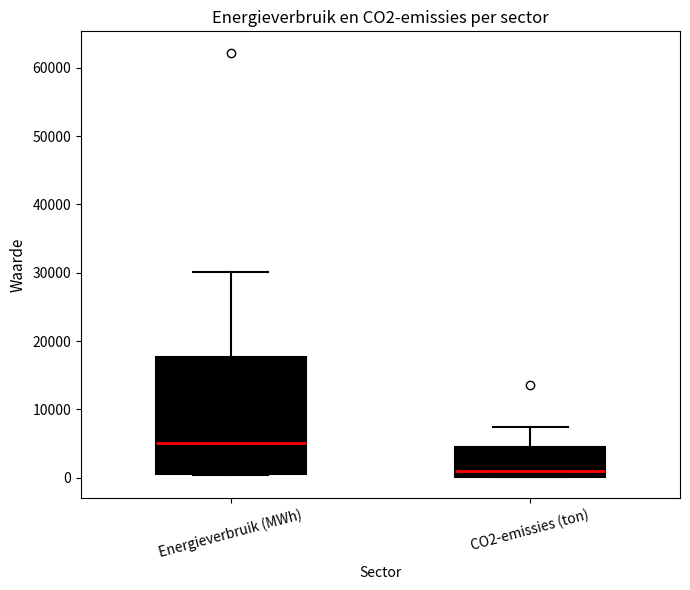

Which box has the lowest median line?

CO2-emissies (ton)